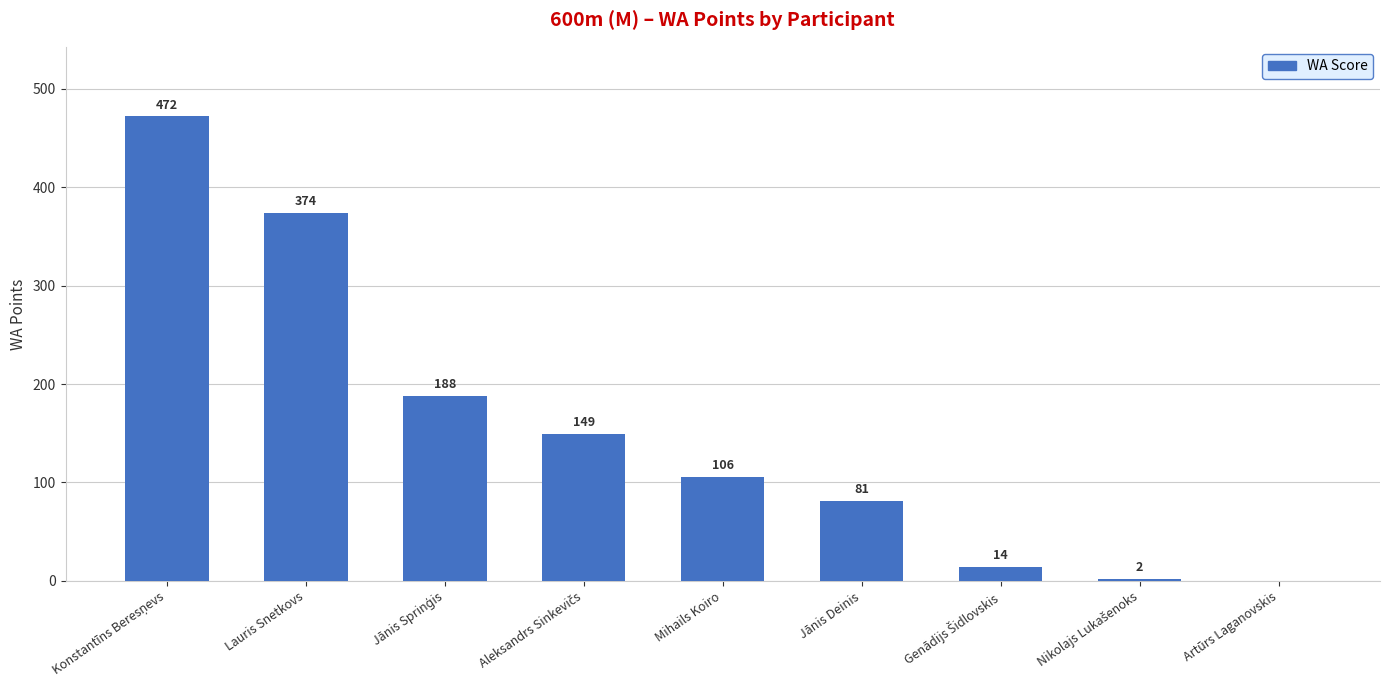

Are the bars horizontal?

No